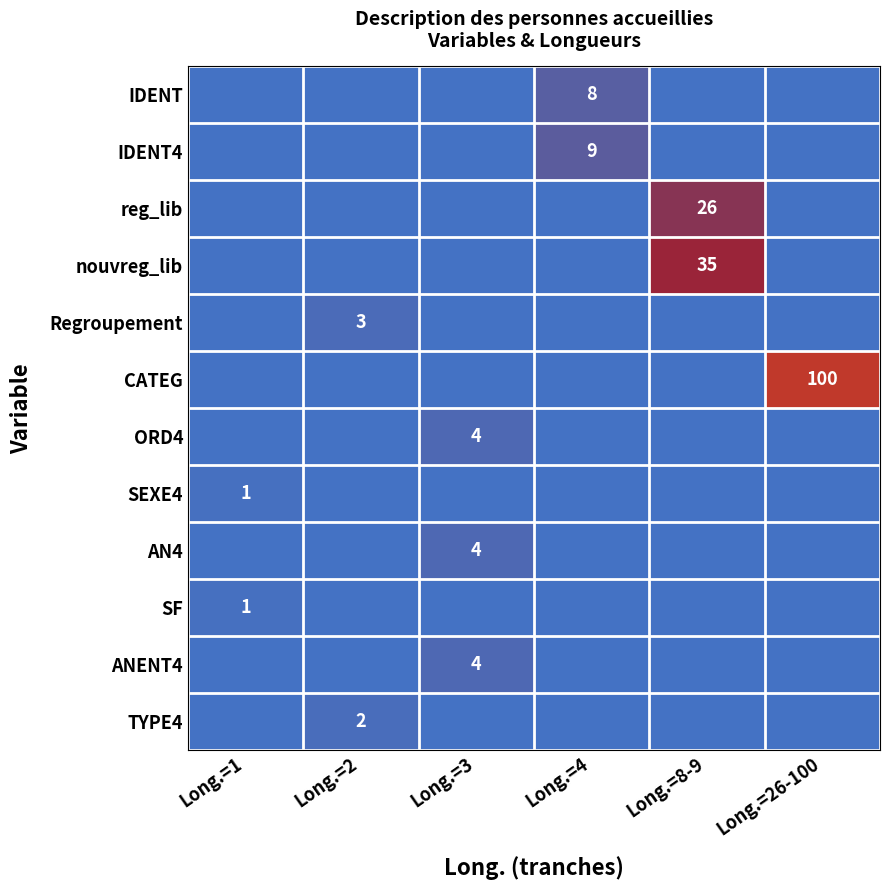

Is it true that Regroupement equals 5 at Long.=2?

False